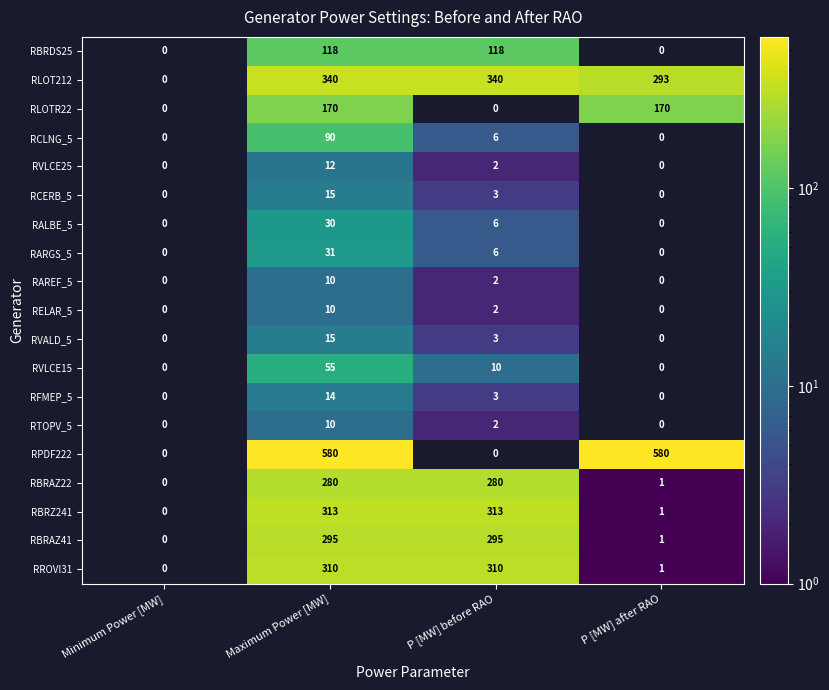

What is the difference between the second highest and minimum values in the RLOT212 series?

340